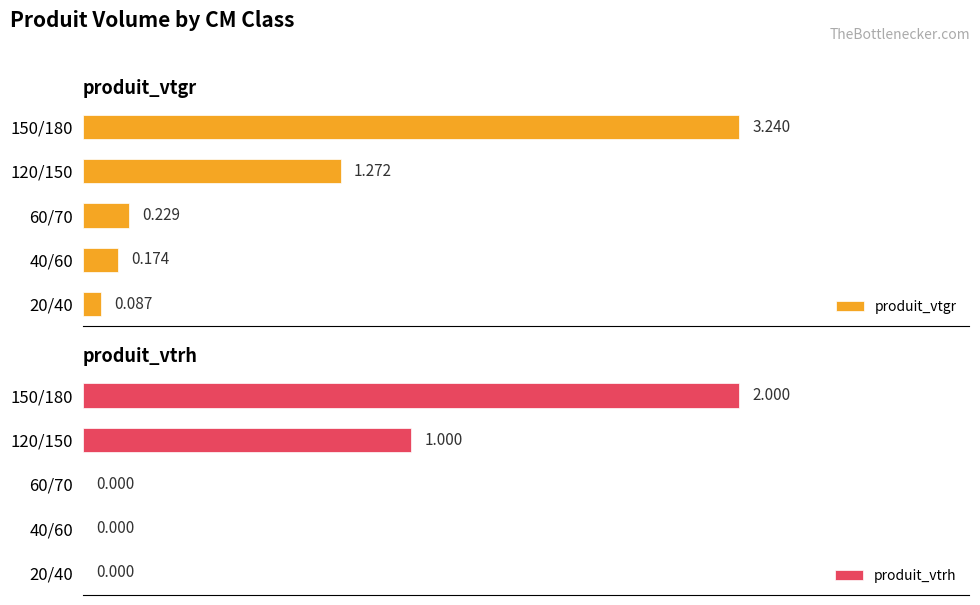

How many produit_vtrh values are between 0 and 1?

4